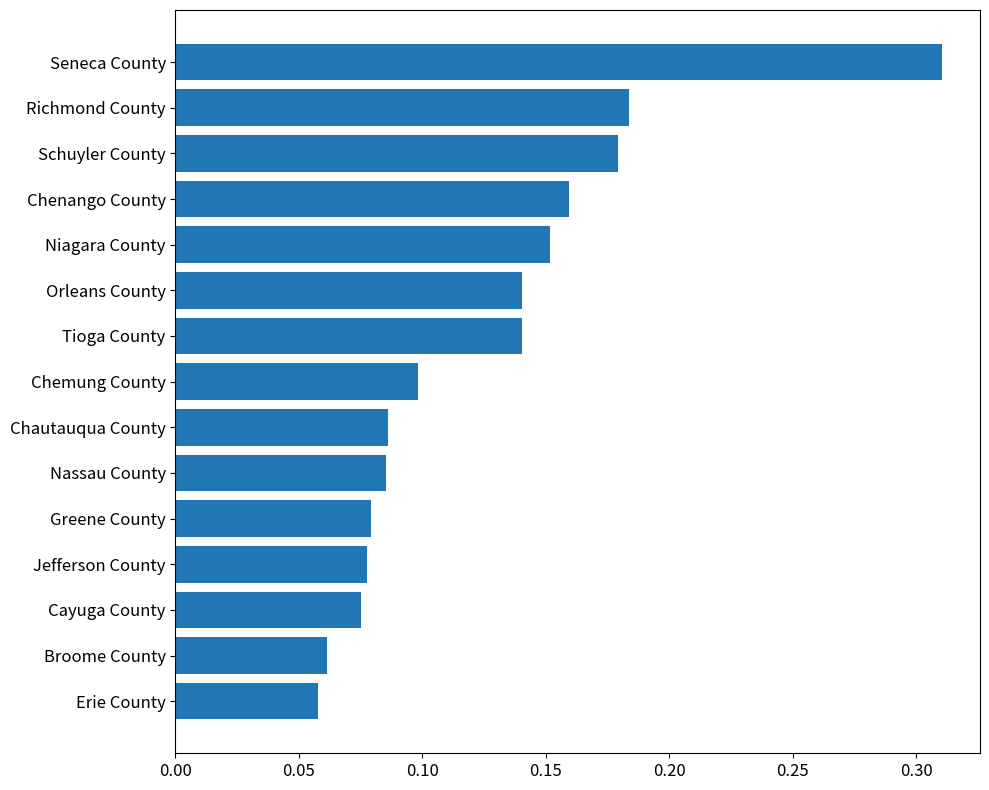

How many values are between 0 and 1?

15